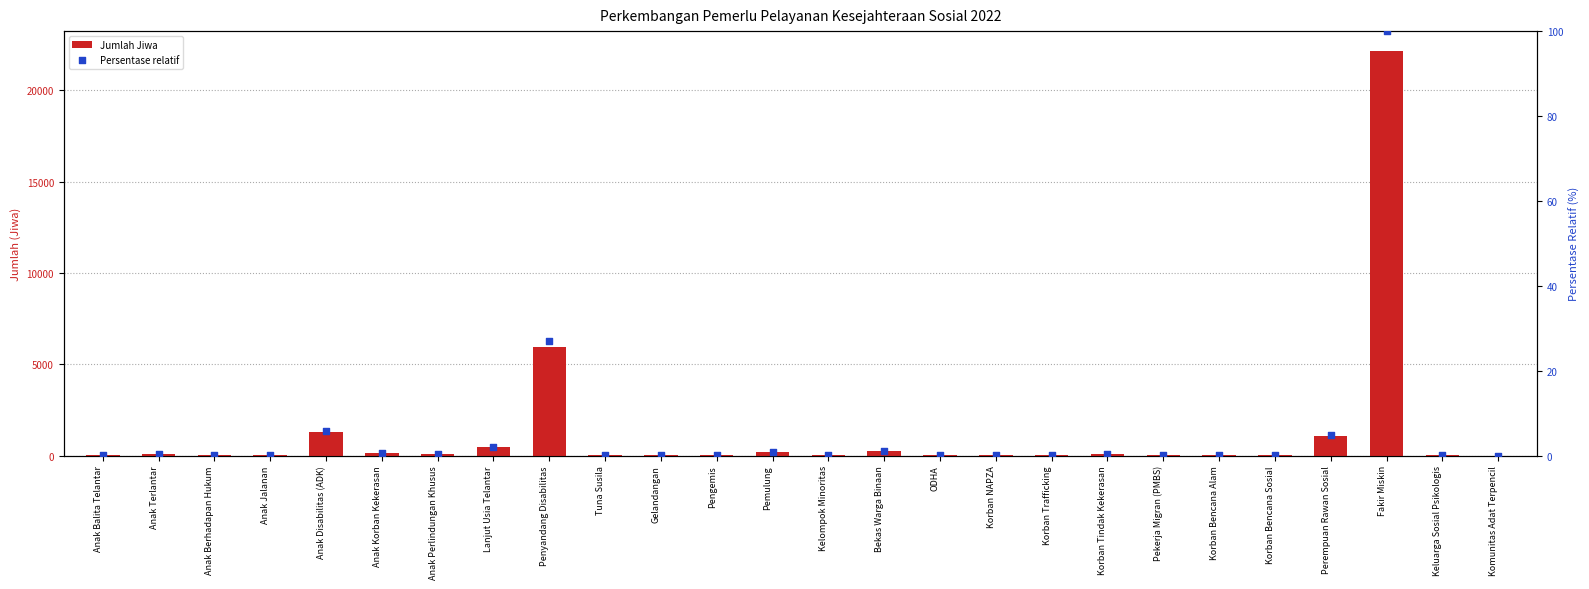

At how many categories does at least one series exceed 12969?

1